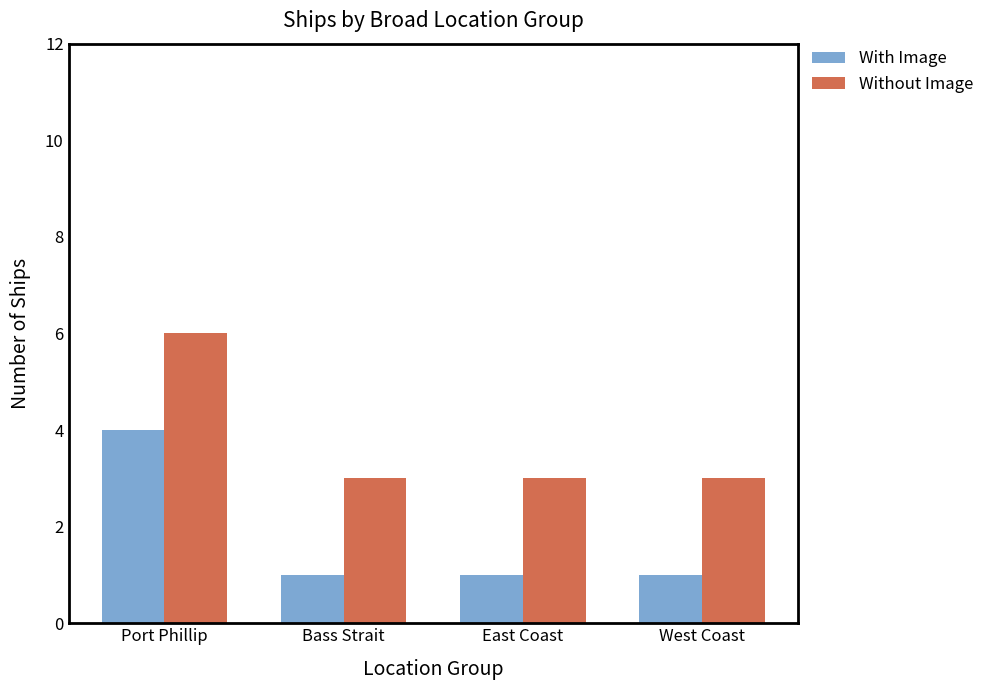

Are the bars horizontal?

No